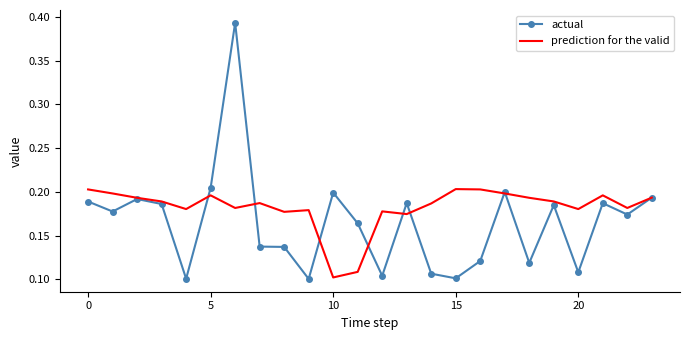

Which series has the widest spread of values?

actual